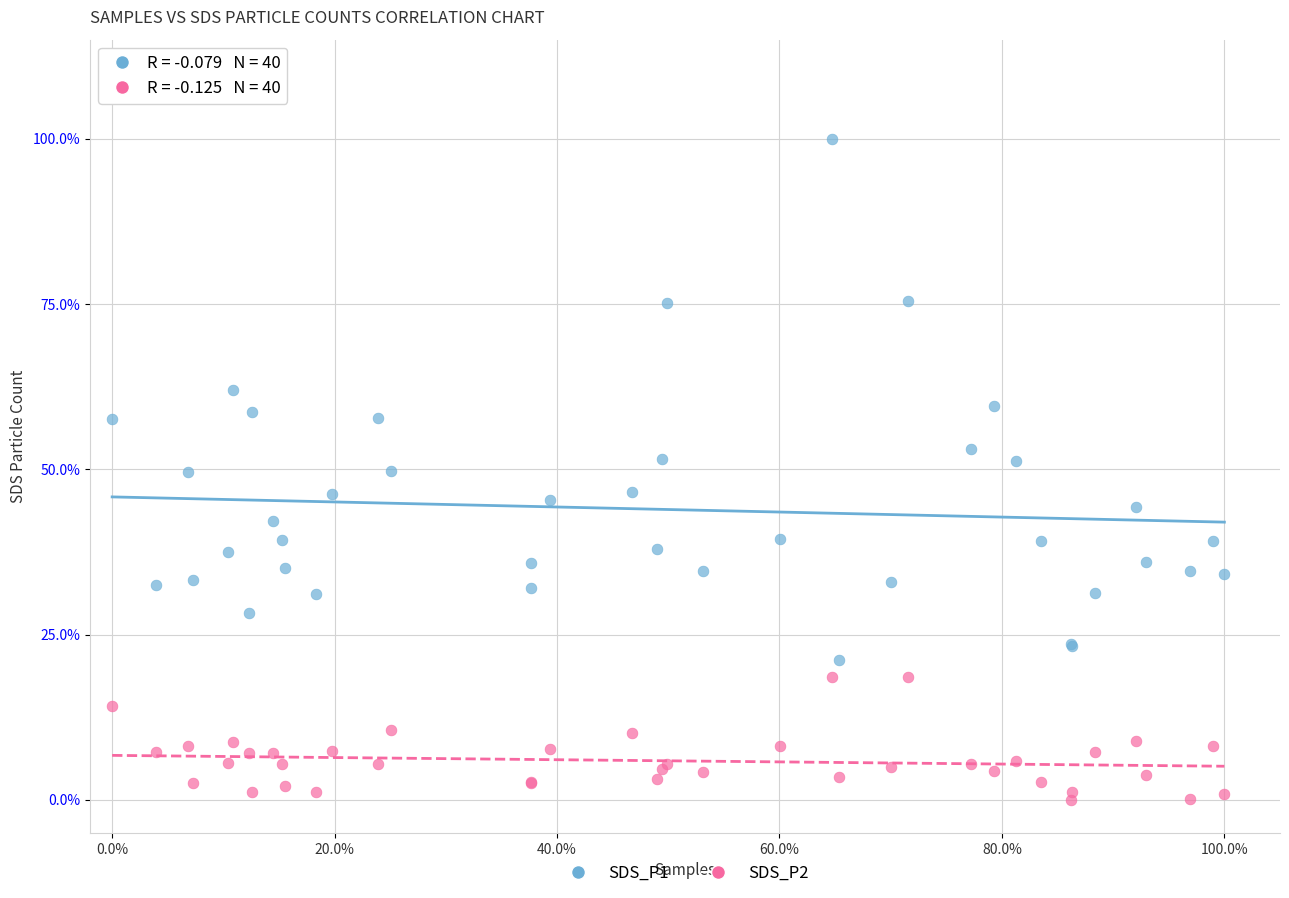

Which series reaches the maximum Y coordinate?

SDS_P1